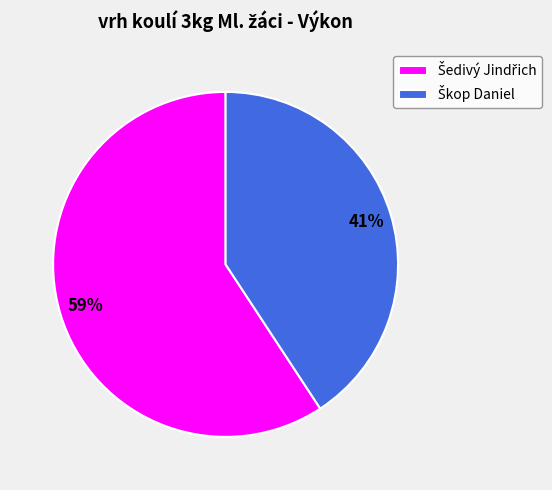

Is there any slice that represents more than half of the pie?

Yes